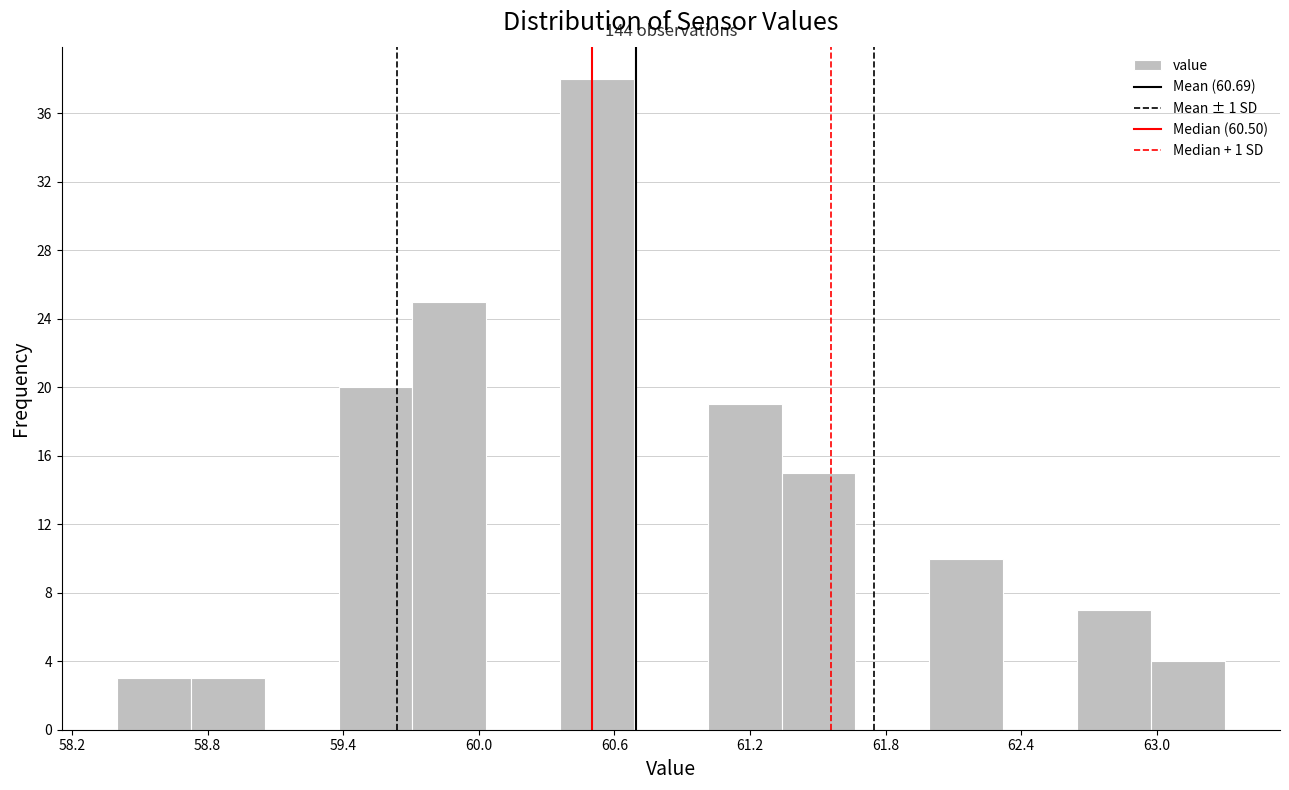

Around what value on the x-axis is the tallest bar? Give the approximate position of its centre, as read against the axis.

60.5